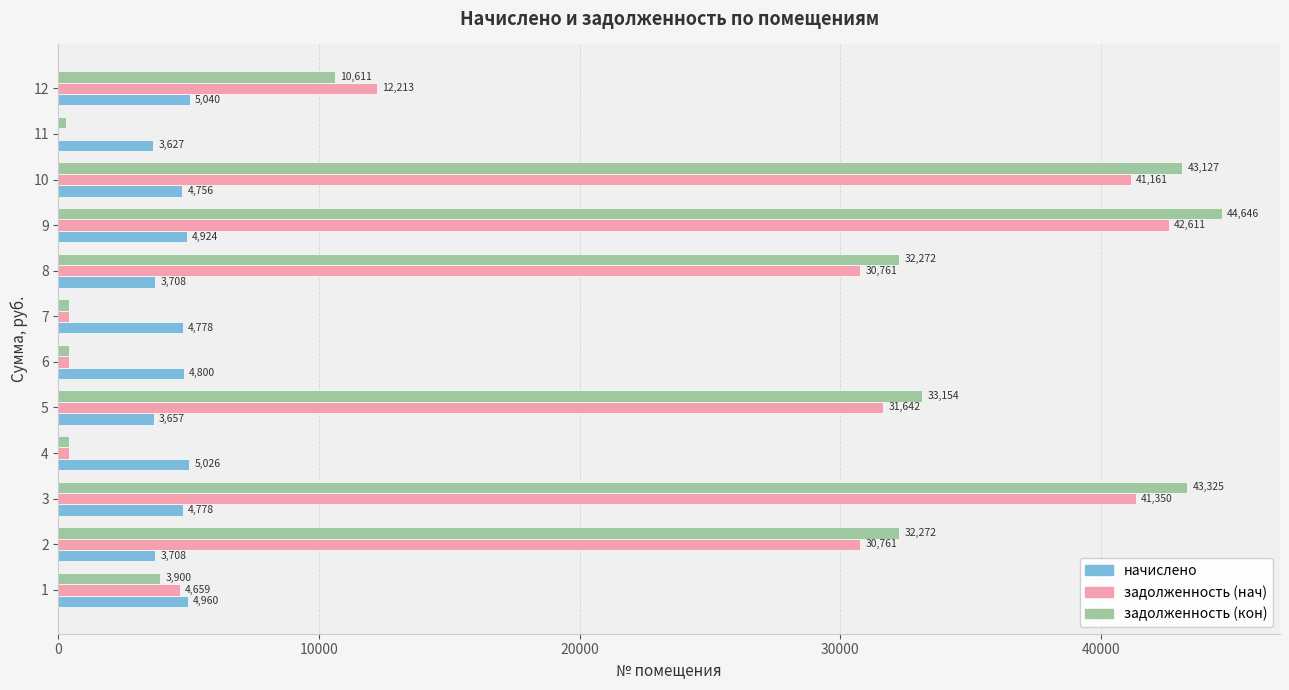

At which label is задолженность (кон) closest to 22474?

8